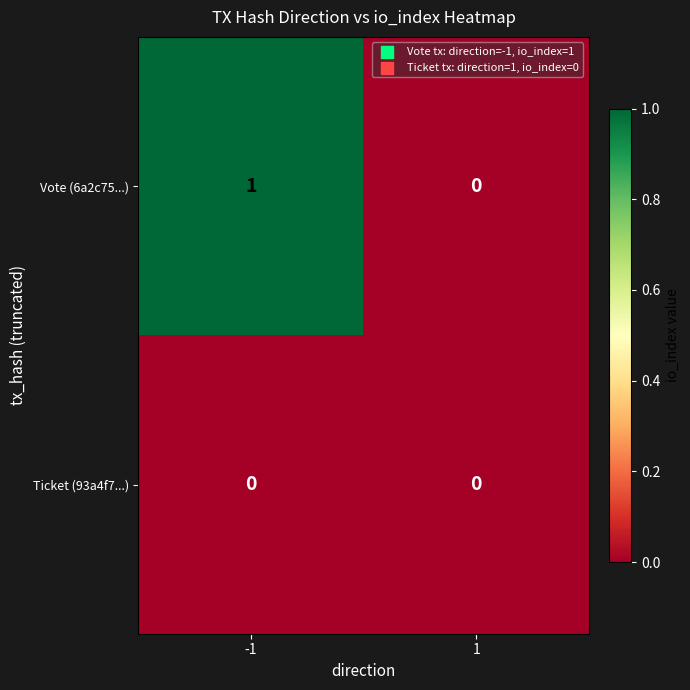

The Ticket (93a4f7...) series shows 0 at 1. True or false?

True